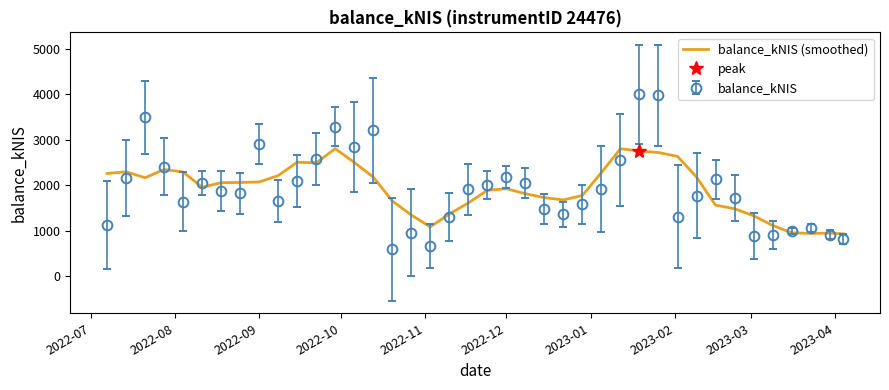

How many lines are shown in the chart?

1